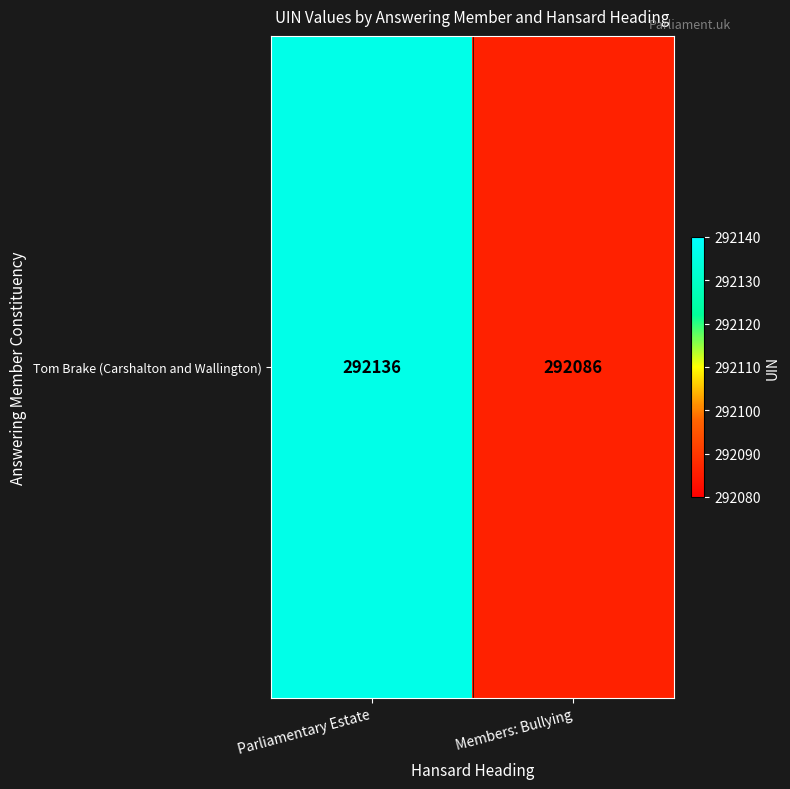

What is the difference between the maximum and minimum values?

50